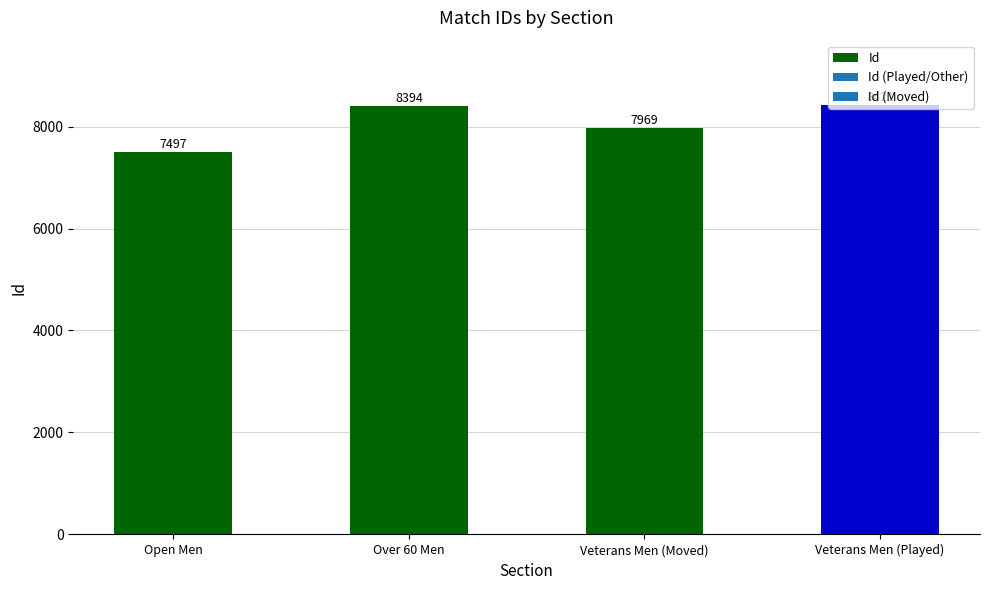

Are the bars horizontal?

No